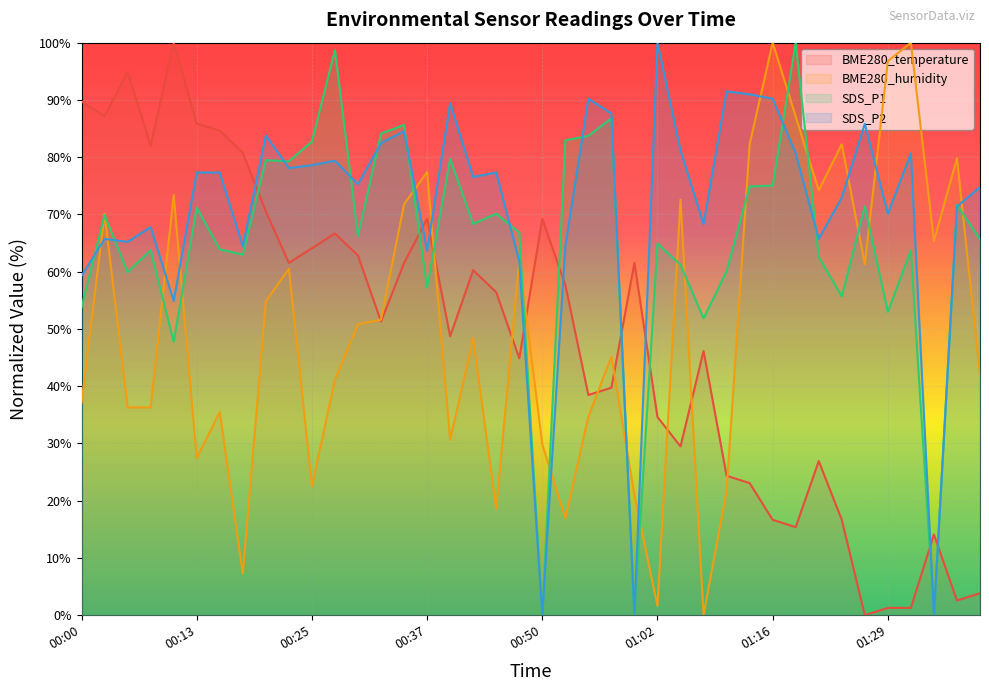

What is the value of the BME280_temperature point at the 9th from the left?

70.5